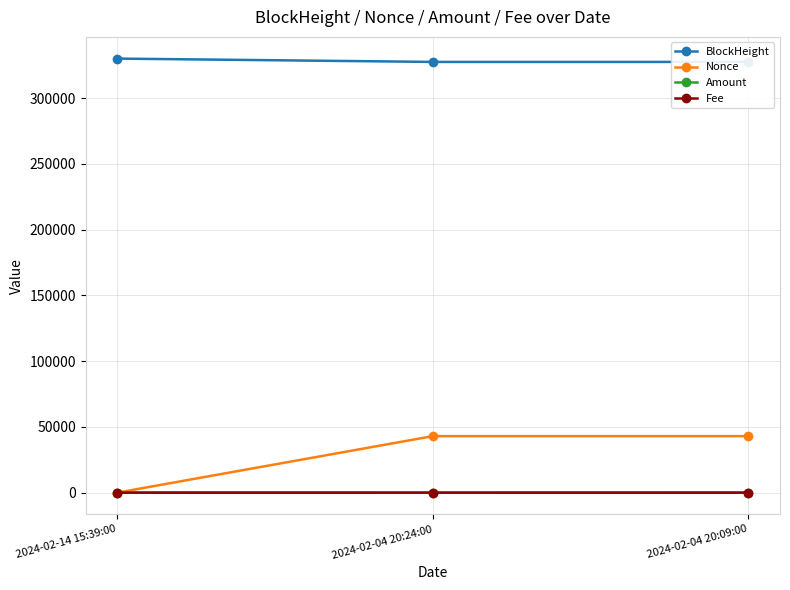

Which series has the widest spread of values?

Nonce